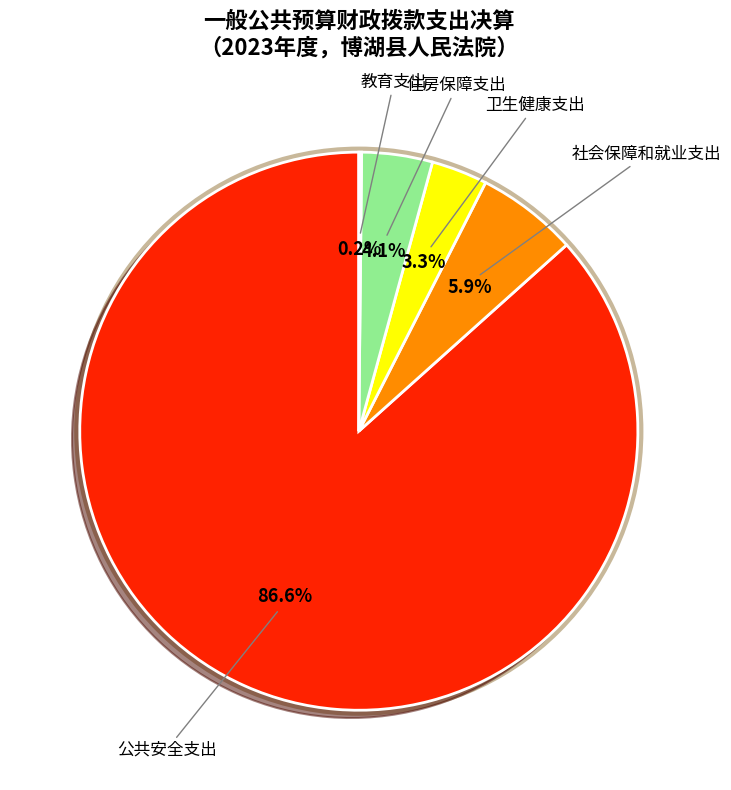

Is there a majority slice in this chart?

Yes